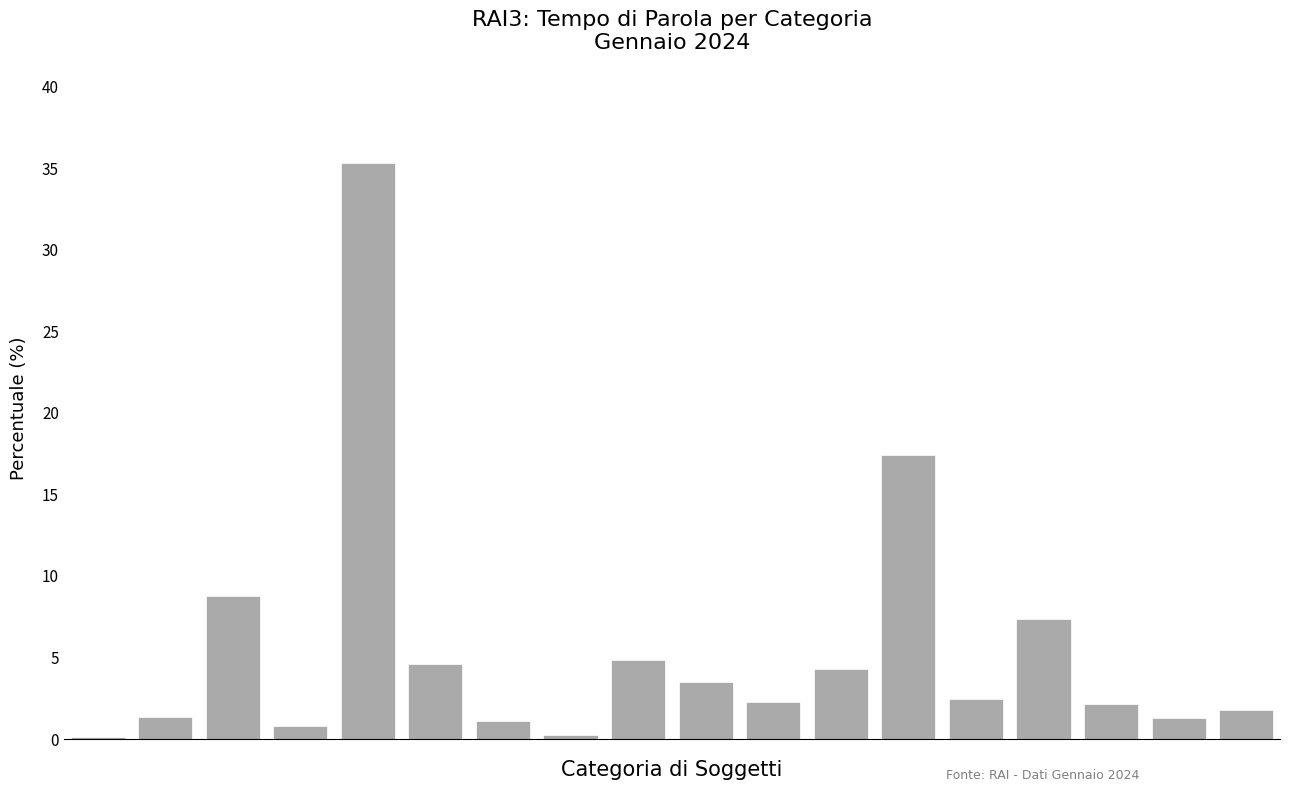

Count the number of categories in the chart.

18